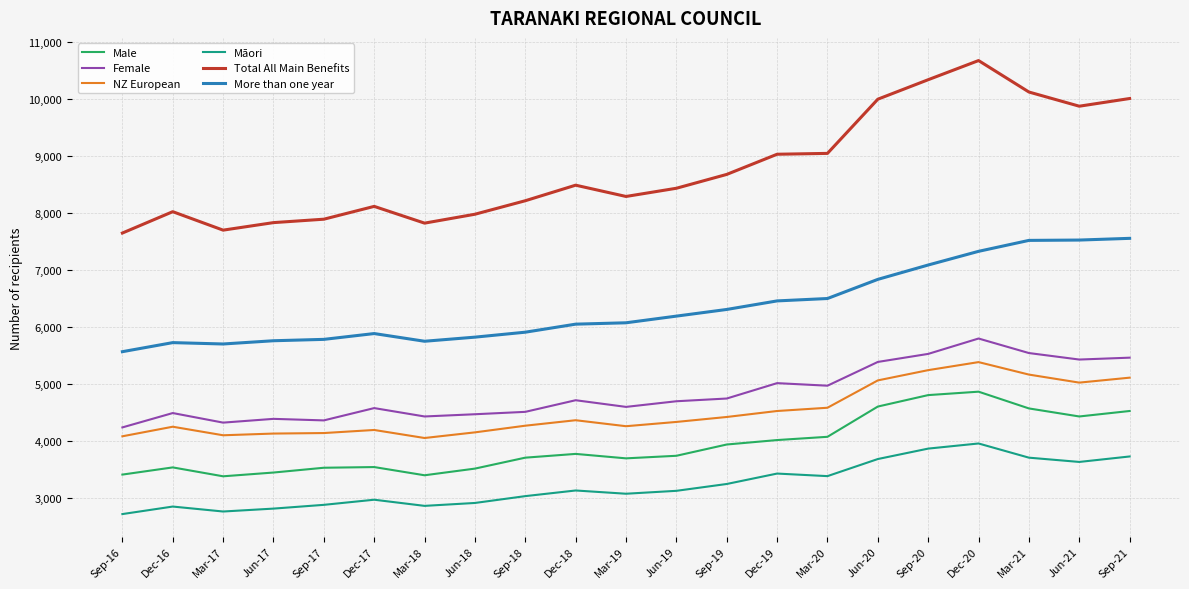

Rank the series at Dec-19 from highest to lowest value.

Total All Main Benefits, More than one year, Female, NZ European, Male, Māori